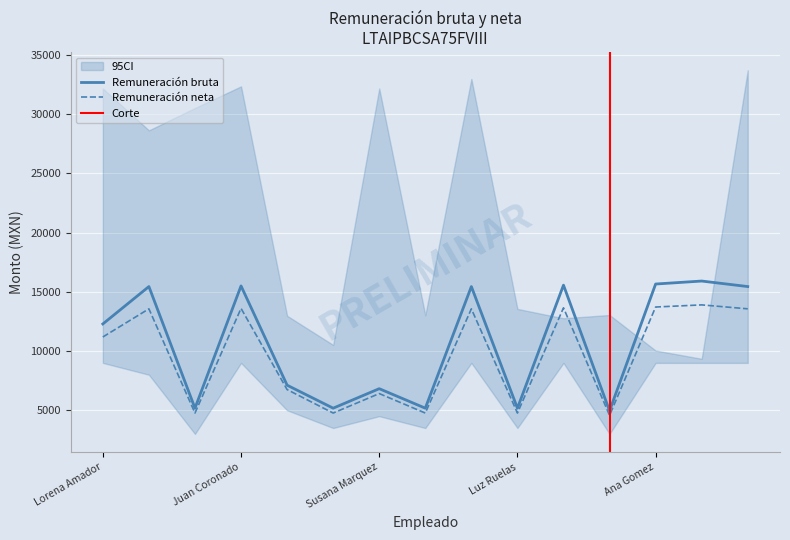

Which series changed the most between Susana Marquez and Luz Ruelas?

Remuneración bruta